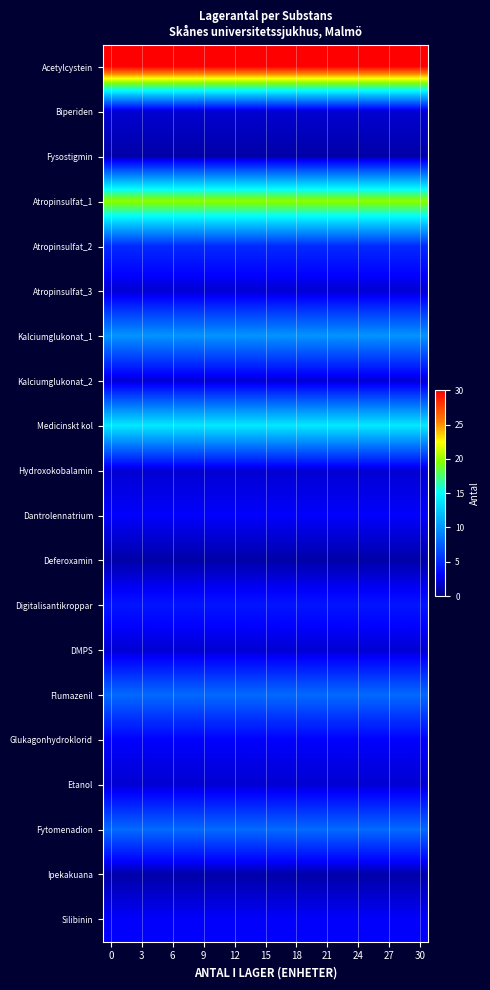

Reading left to right, what are all the values shown in this chart?

Acetylcystein: 30	30	30	30	30	30	30	30	30	30	30	30	30	30	30	30	30	30	30	30
Biperiden: 2	2	2	2	2	2	2	2	2	2	2	2	2	2	2	2	2	2	2	2
Fysostigmin: 1	1	1	1	1	1	1	1	1	1	1	1	1	1	1	1	1	1	1	1
Atropinsulfat_1: 20	20	20	20	20	20	20	20	20	20	20	20	20	20	20	20	20	20	20	20
Atropinsulfat_2: 5	5	5	5	5	5	5	5	5	5	5	5	5	5	5	5	5	5	5	5
Atropinsulfat_3: 2	2	2	2	2	2	2	2	2	2	2	2	2	2	2	2	2	2	2	2
Kalciumglukonat_1: 10	10	10	10	10	10	10	10	10	10	10	10	10	10	10	10	10	10	10	10
Kalciumglukonat_2: 2	2	2	2	2	2	2	2	2	2	2	2	2	2	2	2	2	2	2	2
Medicinskt kol: 14	14	14	14	14	14	14	14	14	14	14	14	14	14	14	14	14	14	14	14
Hydroxokobalamin: 2	2	2	2	2	2	2	2	2	2	2	2	2	2	2	2	2	2	2	2
Dantrolennatrium: 3	3	3	3	3	3	3	3	3	3	3	3	3	3	3	3	3	3	3	3
Deferoxamin: 1	1	1	1	1	1	1	1	1	1	1	1	1	1	1	1	1	1	1	1
Digitalisantikroppar: 4	4	4	4	4	4	4	4	4	4	4	4	4	4	4	4	4	4	4	4
DMPS: 2	2	2	2	2	2	2	2	2	2	2	2	2	2	2	2	2	2	2	2
Flumazenil: 8	8	8	8	8	8	8	8	8	8	8	8	8	8	8	8	8	8	8	8
Glukagonhydroklorid: 3	3	3	3	3	3	3	3	3	3	3	3	3	3	3	3	3	3	3	3
Etanol: 2	2	2	2	2	2	2	2	2	2	2	2	2	2	2	2	2	2	2	2
Fytomenadion: 8	8	8	8	8	8	8	8	8	8	8	8	8	8	8	8	8	8	8	8
Ipekakuana: 1	1	1	1	1	1	1	1	1	1	1	1	1	1	1	1	1	1	1	1
Silibinin: 3	3	3	3	3	3	3	3	3	3	3	3	3	3	3	3	3	3	3	3